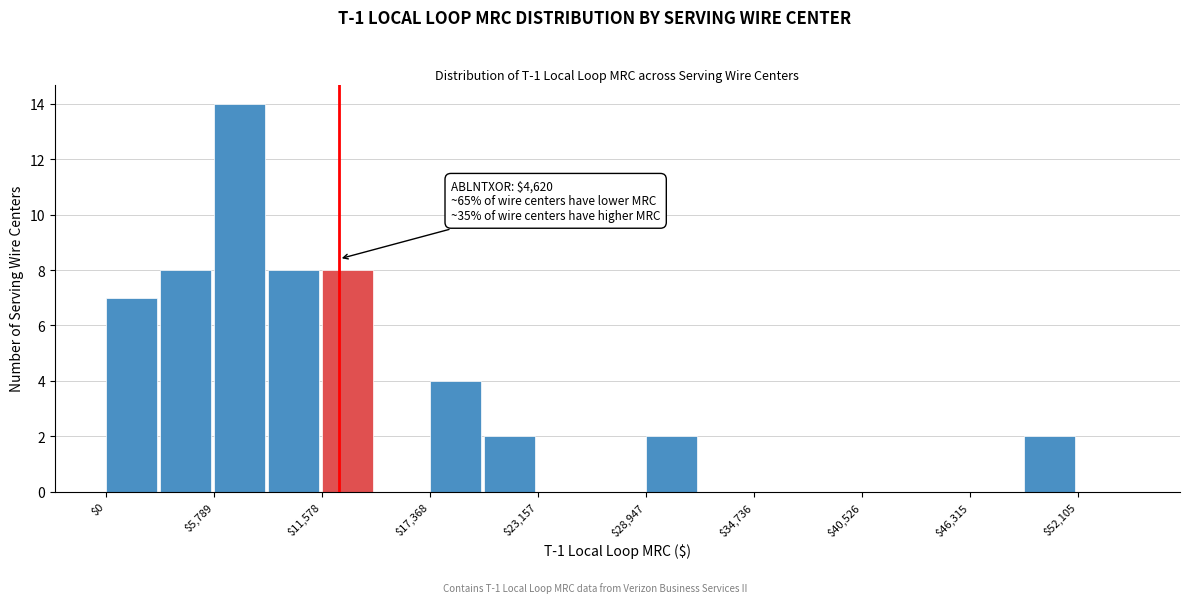

Around what value on the x-axis is the tallest bar? Give the approximate position of its centre, as read against the axis.

7000